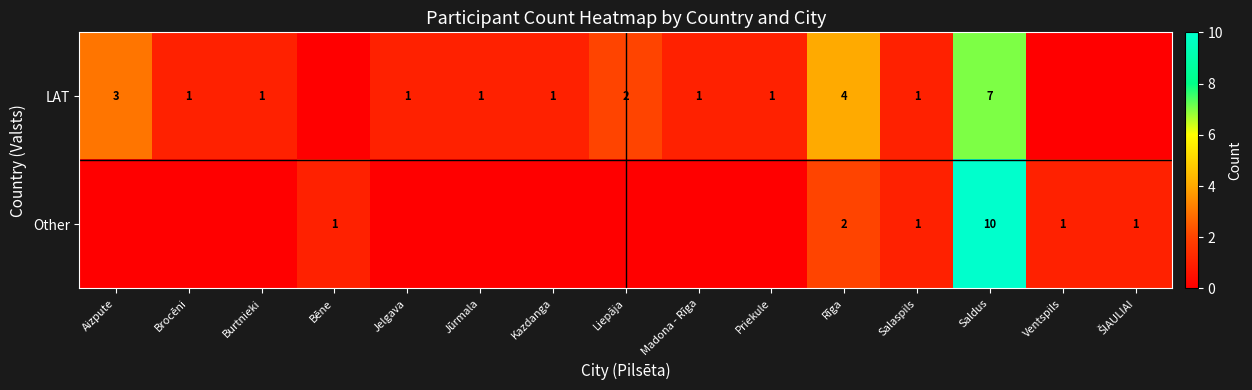

Rank the series by their average value, from lowest to highest.

row_1, row_0